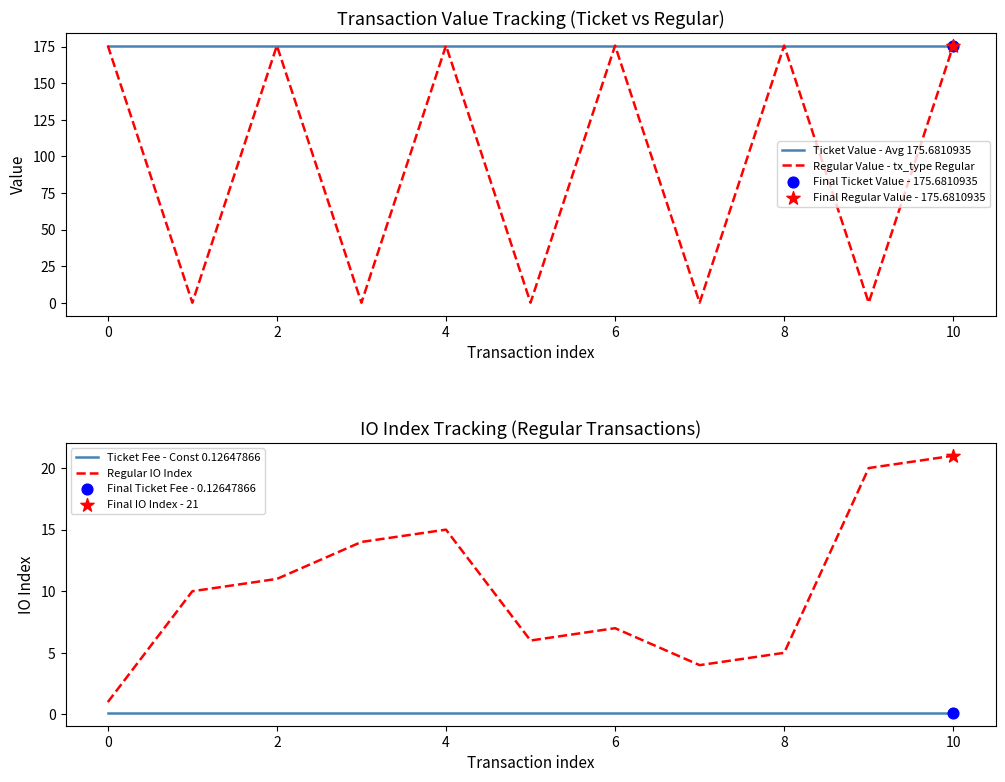

What is the highest value of the Ticket Value - Avg 175.6810935 series?

175.7